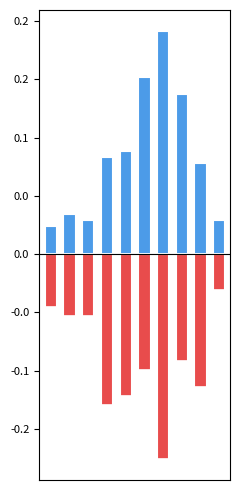

How many series are shown in this chart?

2